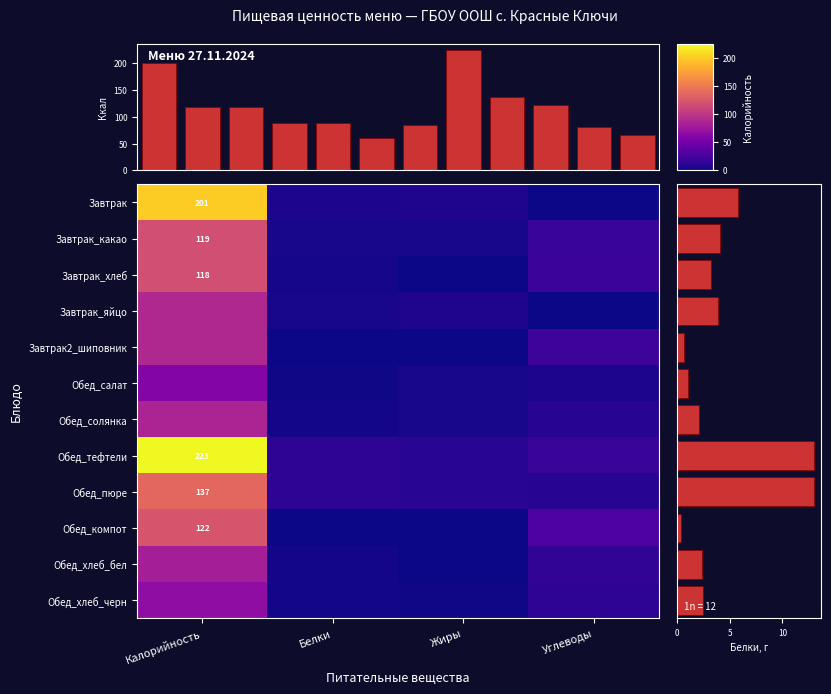

How many categories are shown in the chart?

4